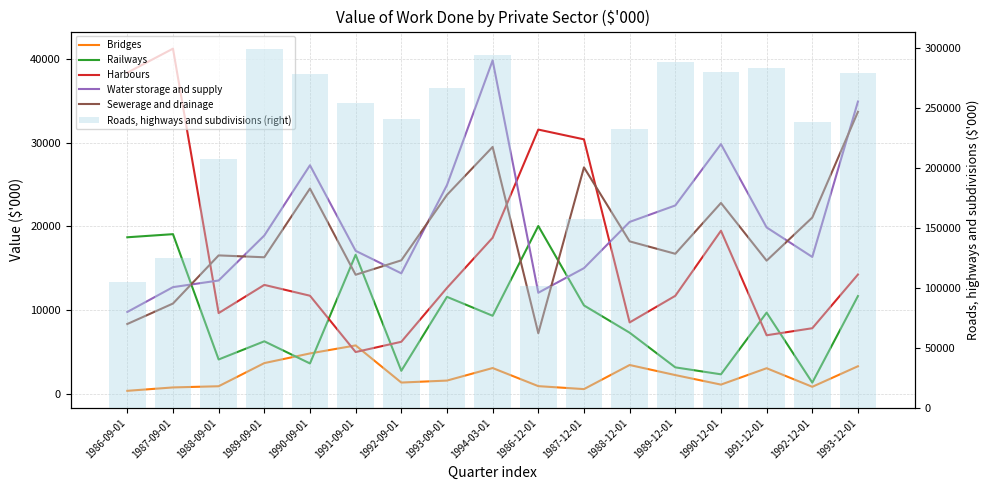

What is the difference between the highest and lowest values at 1986-09-01?

104481